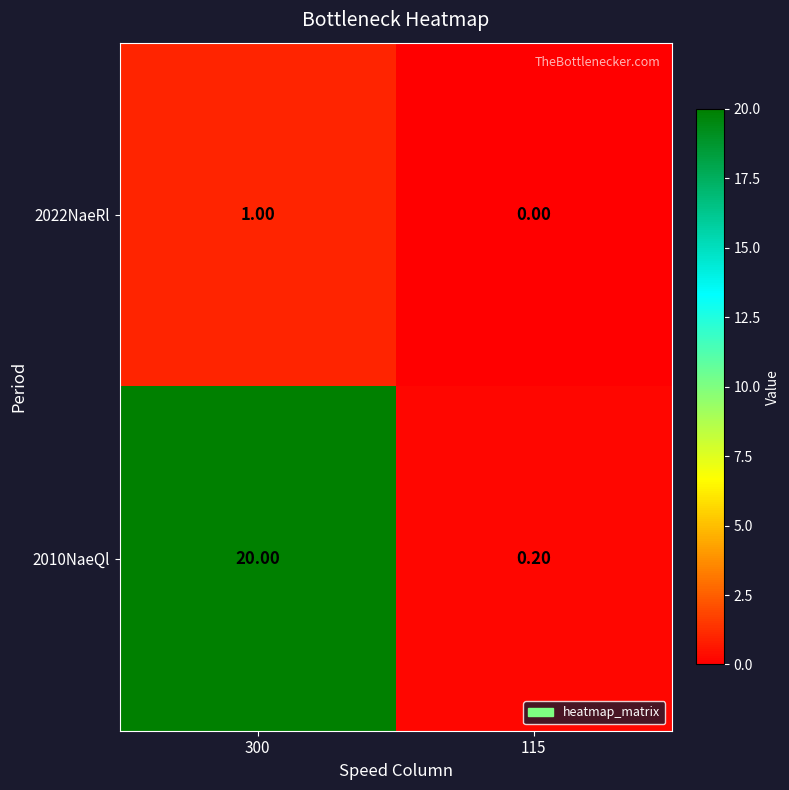

Rank the series at 115 from lowest to highest value.

2022NaeRl, 2010NaeQl